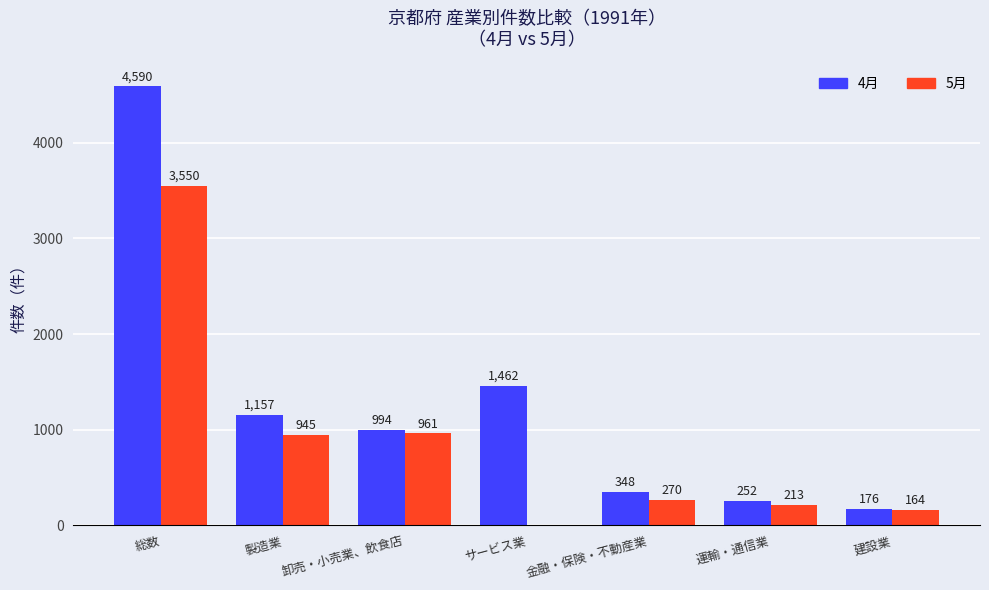

What are all the series names shown in the legend?

4月, 5月